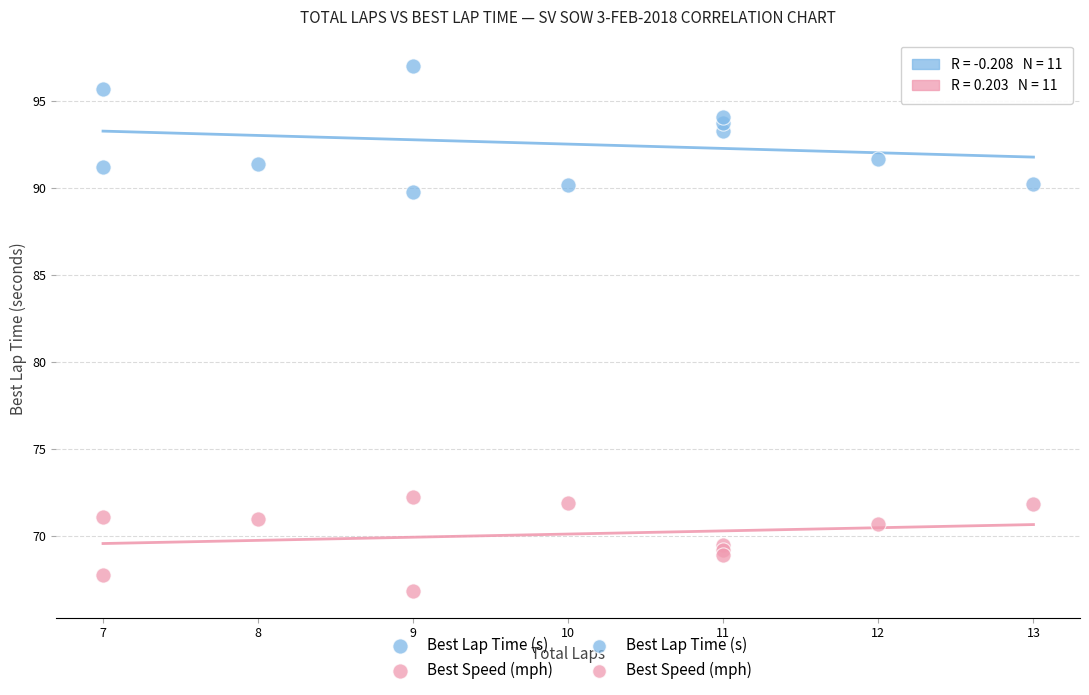

Which series reaches the maximum Y coordinate?

Best Lap Time (s)